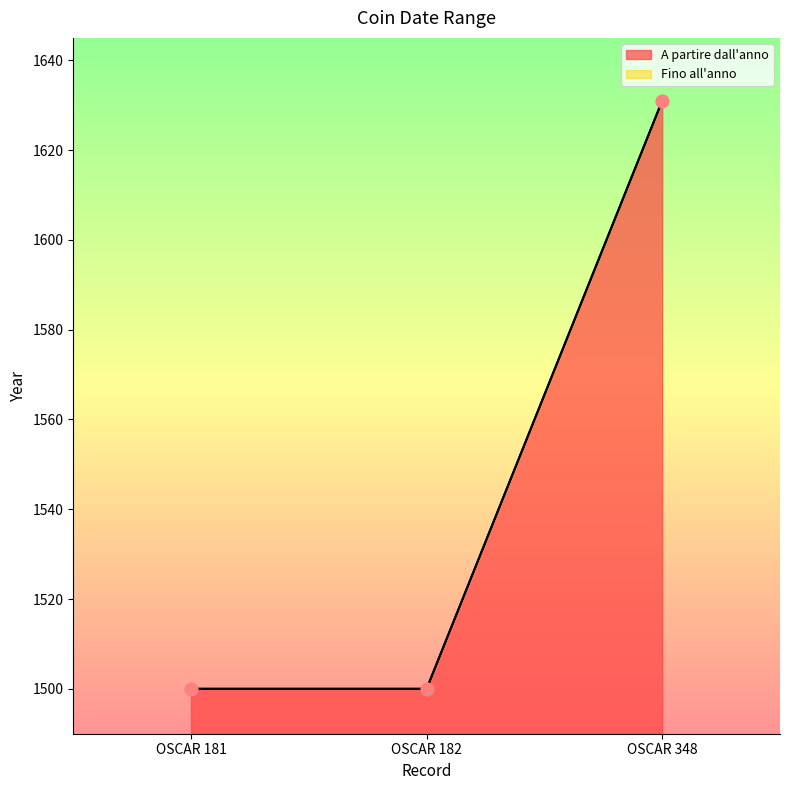

Which series has the largest Y range (max minus min)?

A partire dall'anno